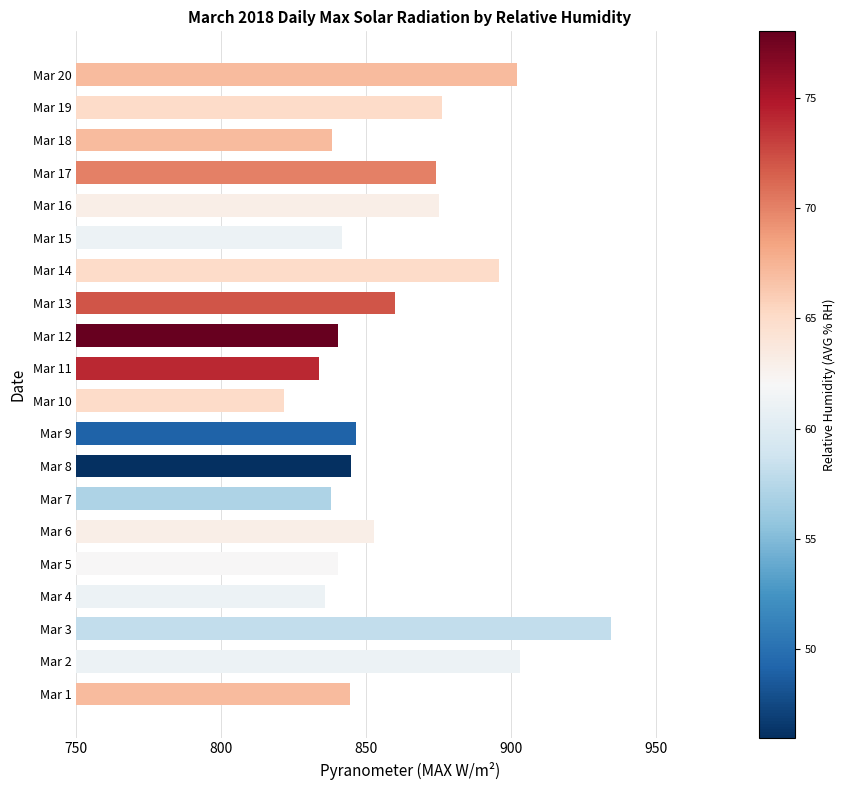

What is the difference between the second highest and second lowest values?

69.3